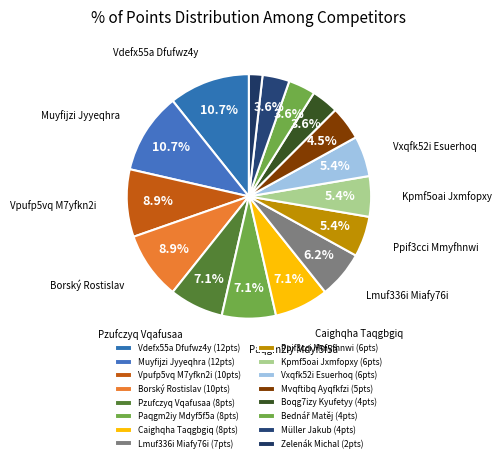

To the nearest percent, what portion does Bednář Matěj represent?

4%